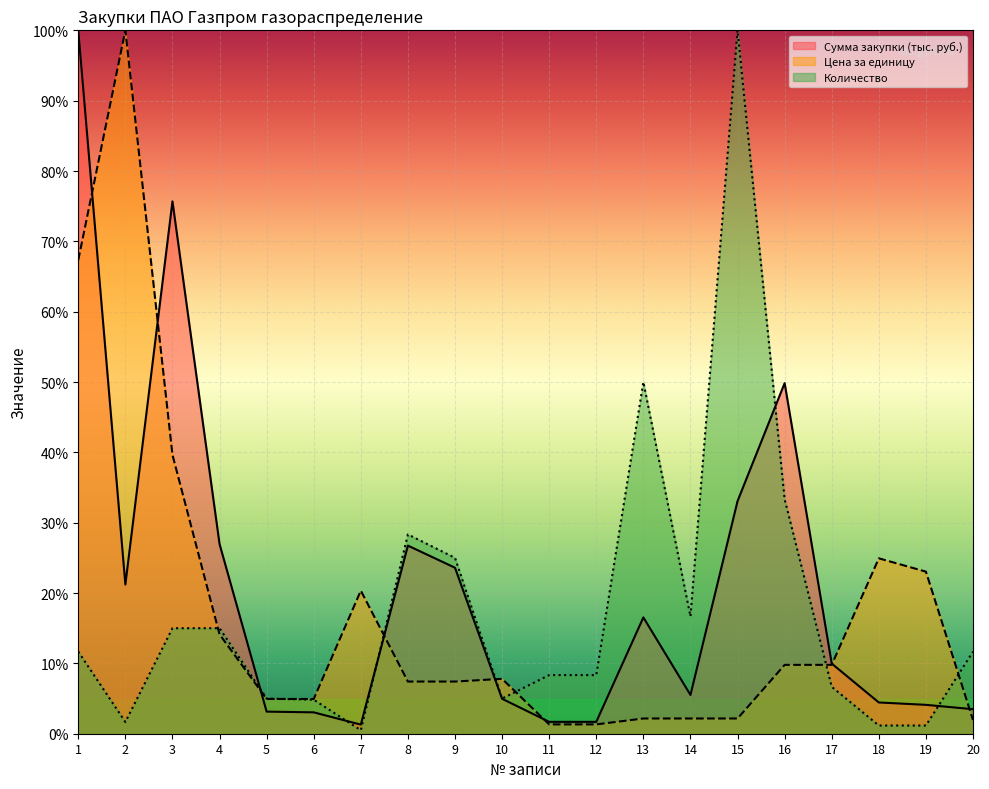

What is the average value of the Сумма закупки (тыс. руб.) series?

20.8